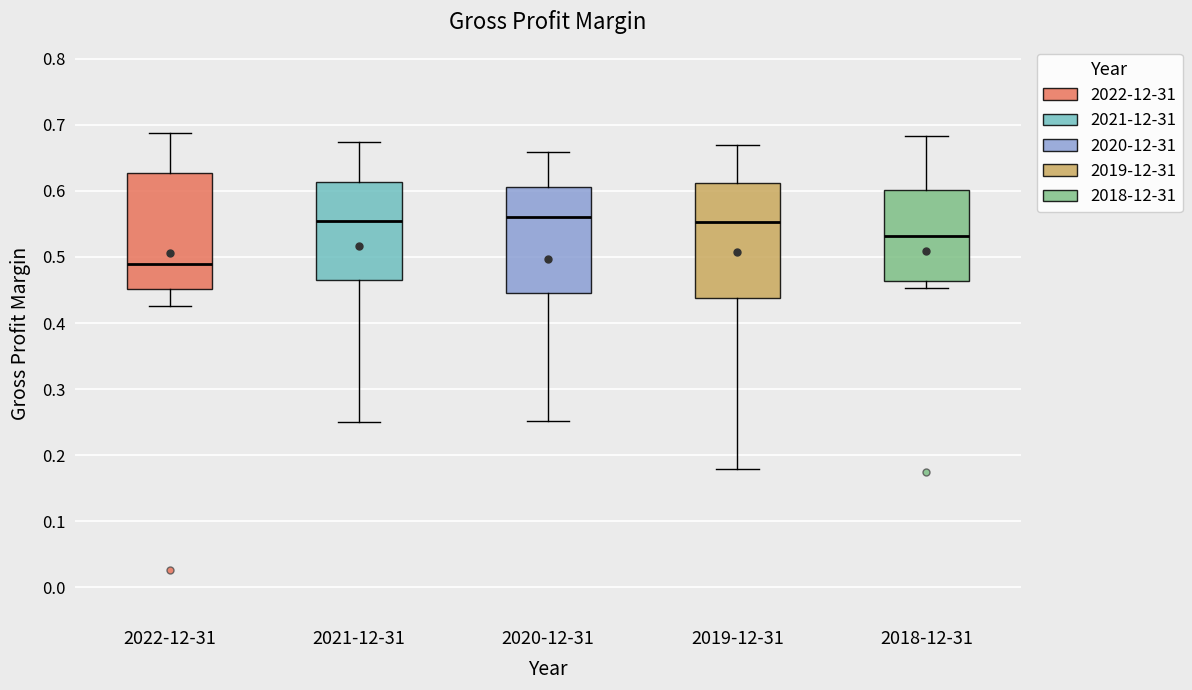

Reading left to right, transcribe this box plot: for each box, give where its median line is, the range the box spans, and where its two whiskers end, as read against the y-axis. The values are not printed on the chart, so give them approximately, as read against the axis.

2022-12-31: median 0.49, box 0.45 to 0.63, whiskers 0.43 to 0.69
2021-12-31: median 0.55, box 0.47 to 0.61, whiskers 0.25 to 0.67
2020-12-31: median 0.56, box 0.45 to 0.61, whiskers 0.25 to 0.66
2019-12-31: median 0.55, box 0.44 to 0.61, whiskers 0.18 to 0.67
2018-12-31: median 0.53, box 0.46 to 0.60, whiskers 0.45 to 0.68